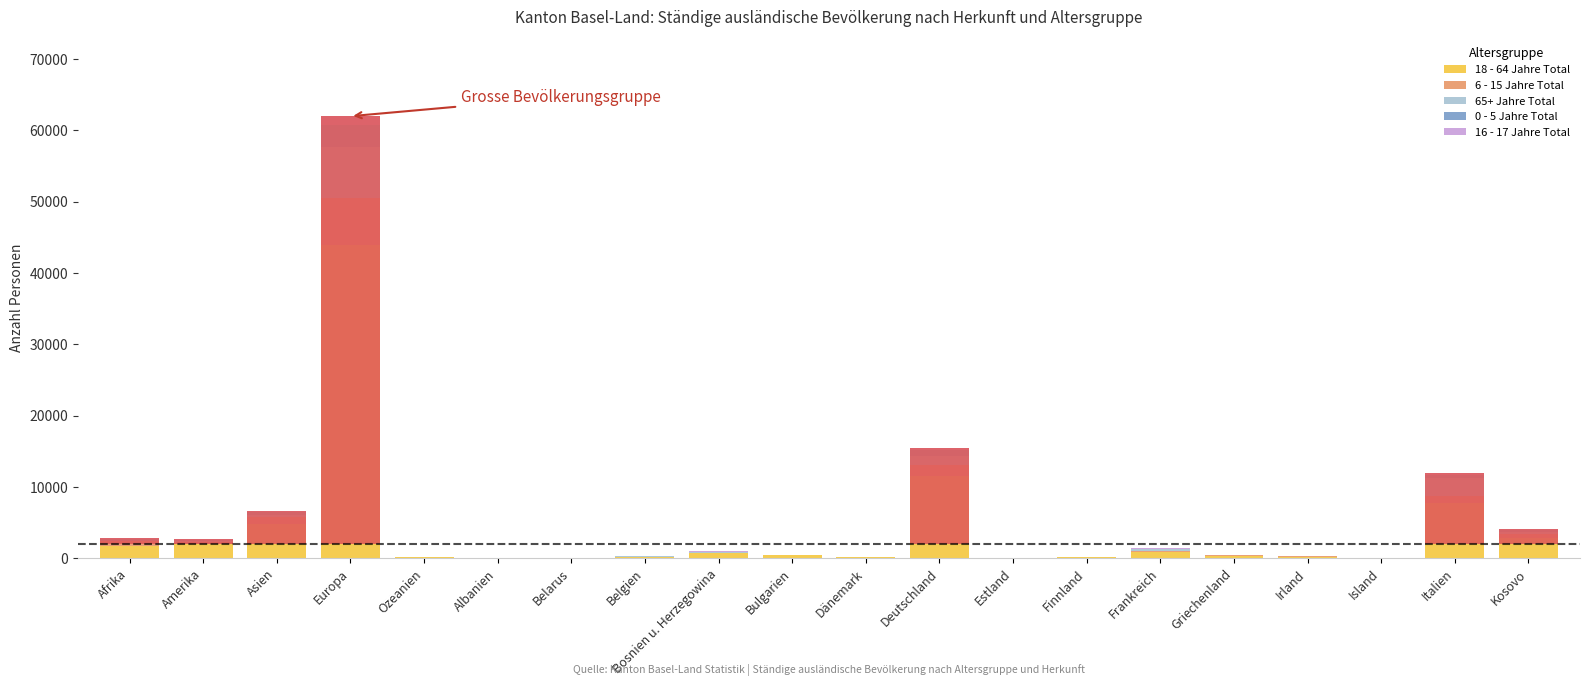

What value does the 65+ Jahre Total series have at Frankreich?

193